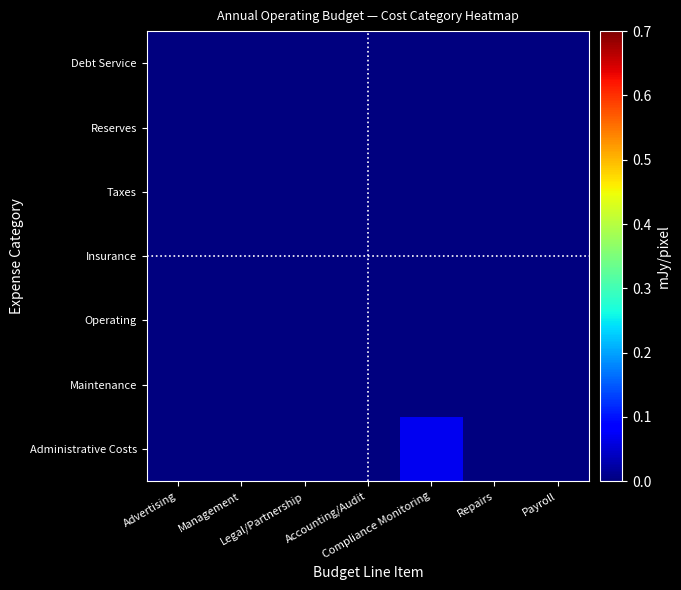

Reading right to left, extract all data points from this chart.

Administrative Costs: Payroll=0.0	Repairs=0.0	Compliance Monitoring=0.1	Accounting/Audit=0.0	Legal/Partnership=0.0	Management=0.0	Advertising=0.0
Maintenance: Payroll=0.0	Repairs=0.0	Compliance Monitoring=0.0	Accounting/Audit=0.0	Legal/Partnership=0.0	Management=0.0	Advertising=0.0
Operating: Payroll=0.0	Repairs=0.0	Compliance Monitoring=0.0	Accounting/Audit=0.0	Legal/Partnership=0.0	Management=0.0	Advertising=0.0
Insurance: Payroll=0.0	Repairs=0.0	Compliance Monitoring=0.0	Accounting/Audit=0.0	Legal/Partnership=0.0	Management=0.0	Advertising=0.0
Taxes: Payroll=0.0	Repairs=0.0	Compliance Monitoring=0.0	Accounting/Audit=0.0	Legal/Partnership=0.0	Management=0.0	Advertising=0.0
Reserves: Payroll=0.0	Repairs=0.0	Compliance Monitoring=0.0	Accounting/Audit=0.0	Legal/Partnership=0.0	Management=0.0	Advertising=0.0
Debt Service: Payroll=0.0	Repairs=0.0	Compliance Monitoring=0.0	Accounting/Audit=0.0	Legal/Partnership=0.0	Management=0.0	Advertising=0.0